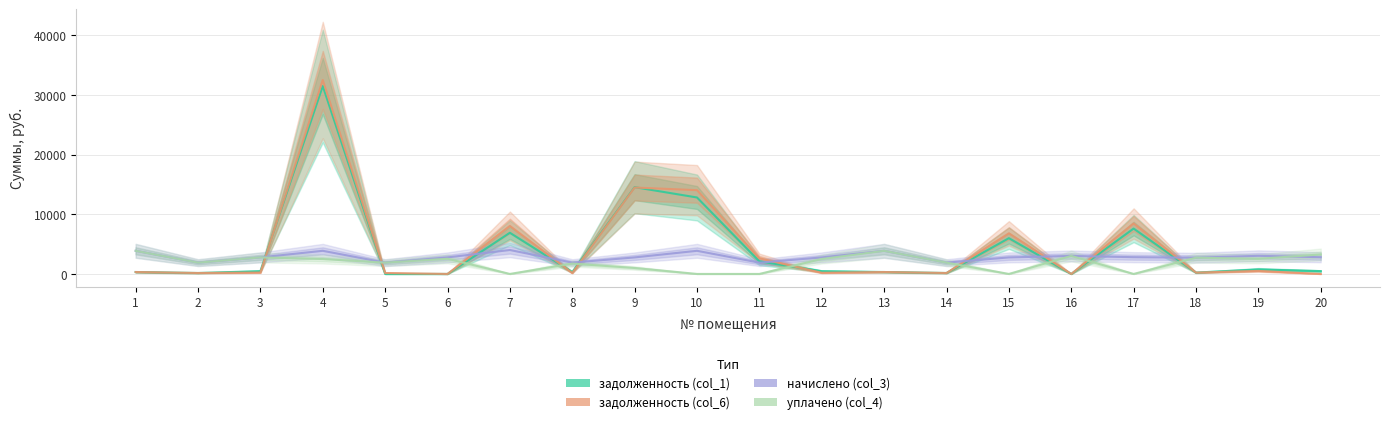

Where is the first local minimum for задолженность (col_1)?

2